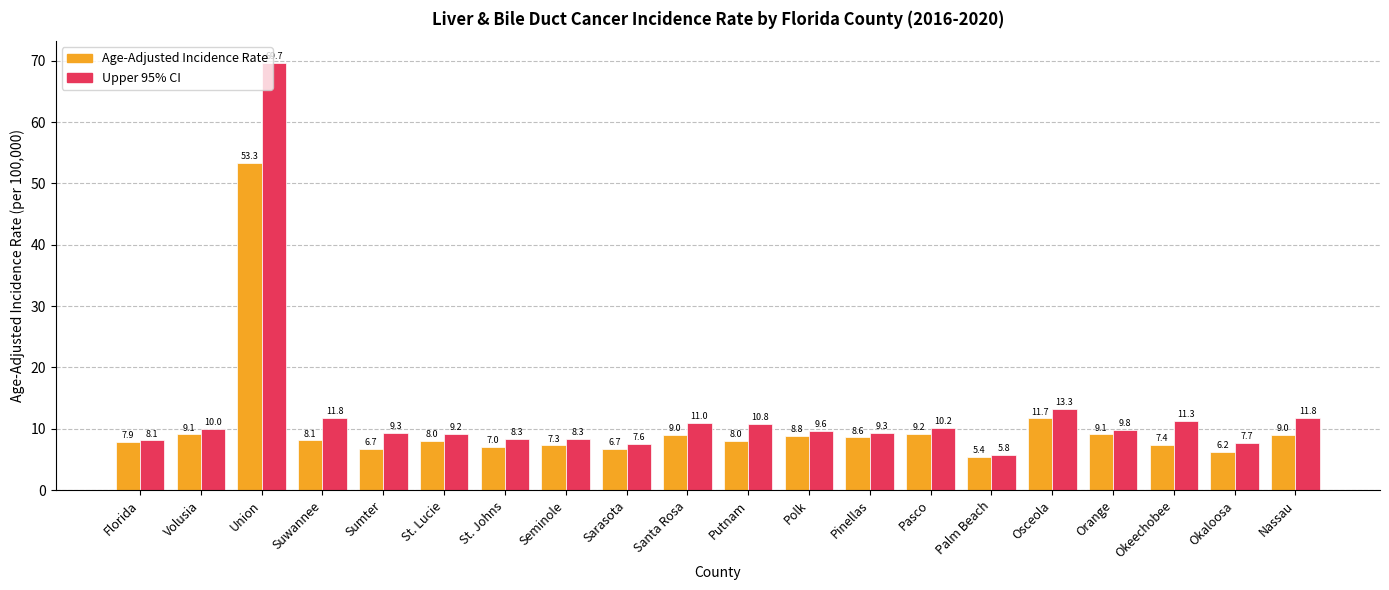

What position from the left is Orange?

17